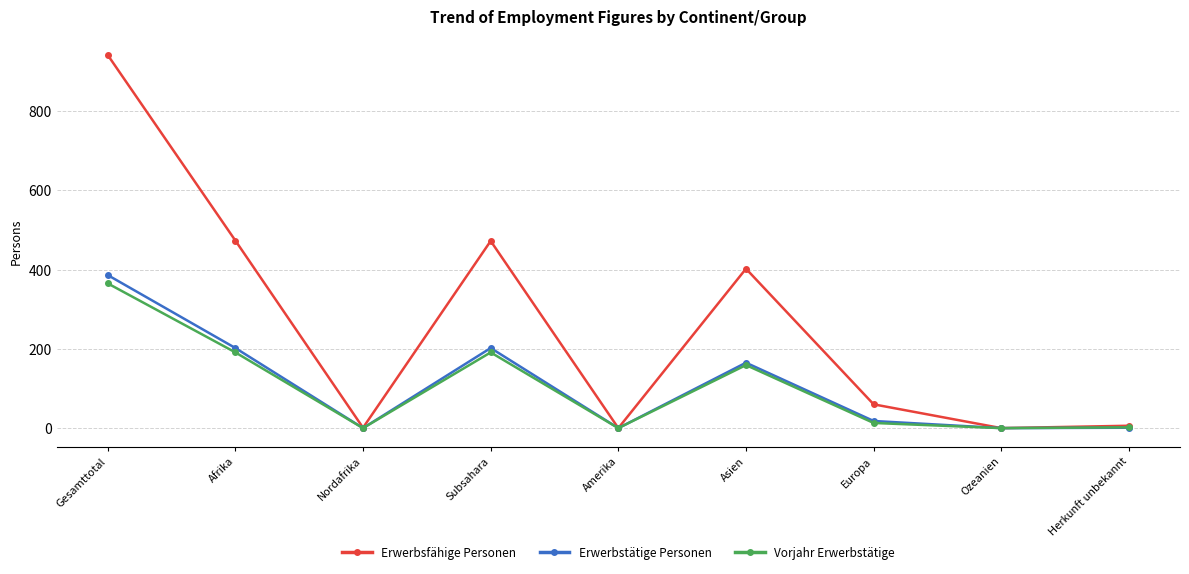

Which series has the largest range (max minus min)?

Erwerbsfähige Personen